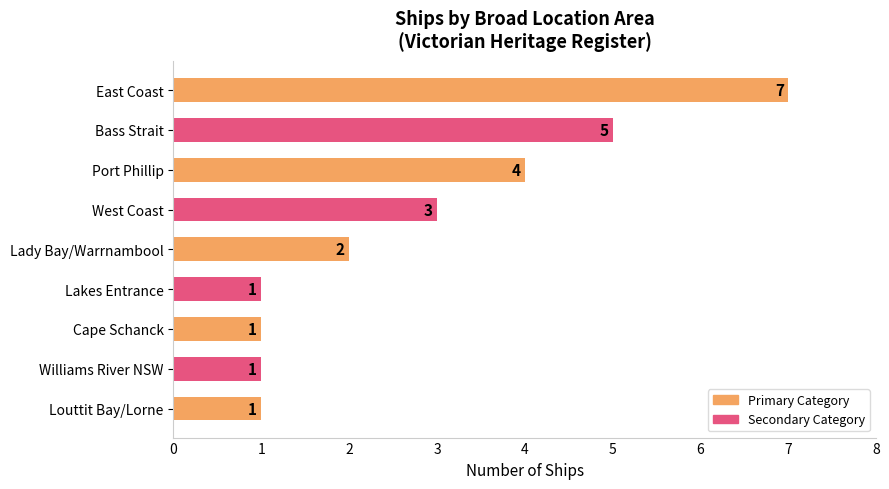

True or false: the data shows 1 at Williams River NSW.

True